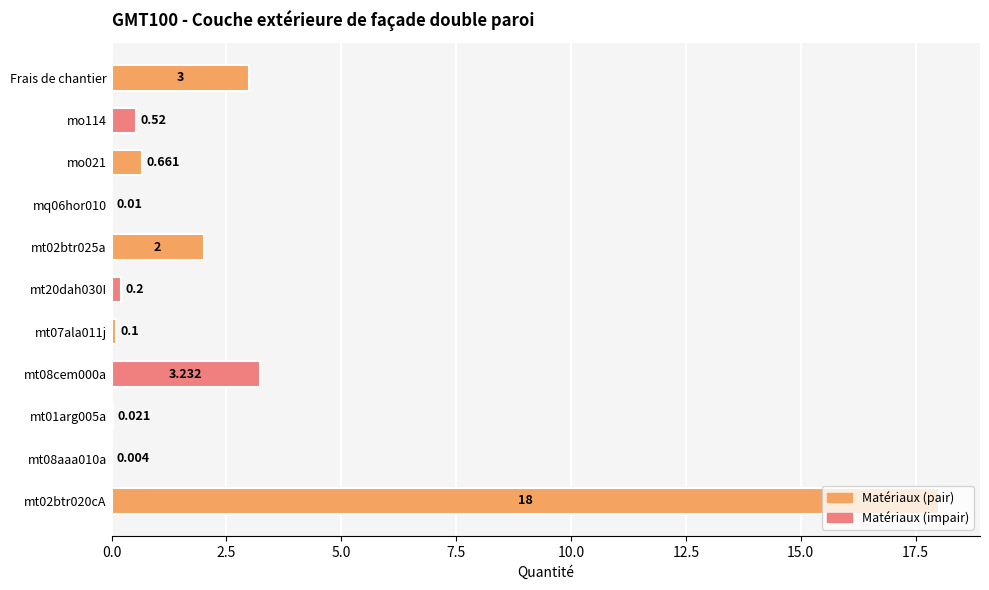

Which has a higher value, mo114 or Frais de chantier?

Frais de chantier